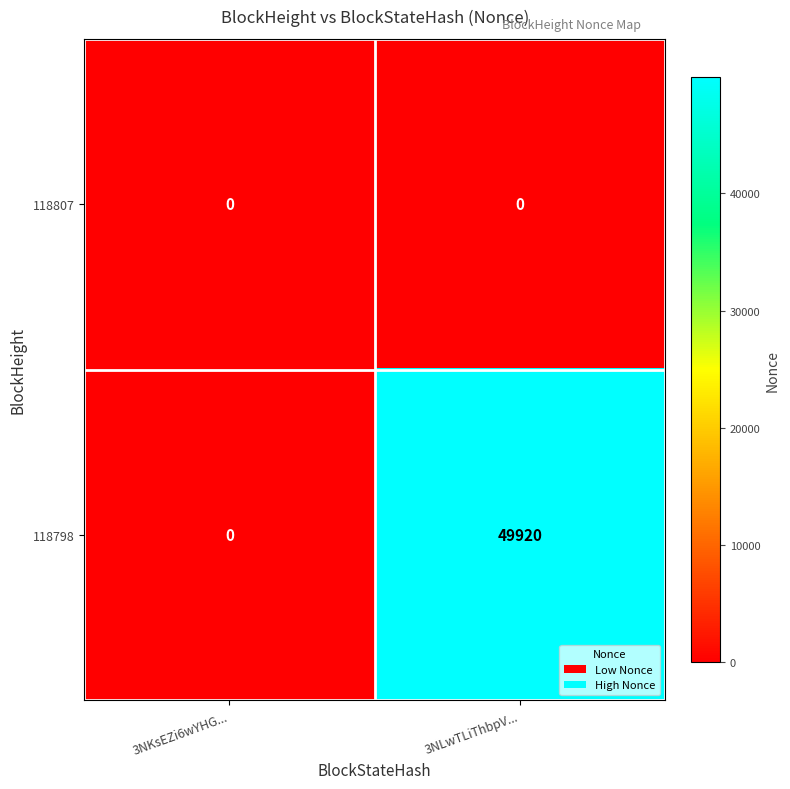

What value does the 118798 series have at 3NLwTLiThbpV...?

49920